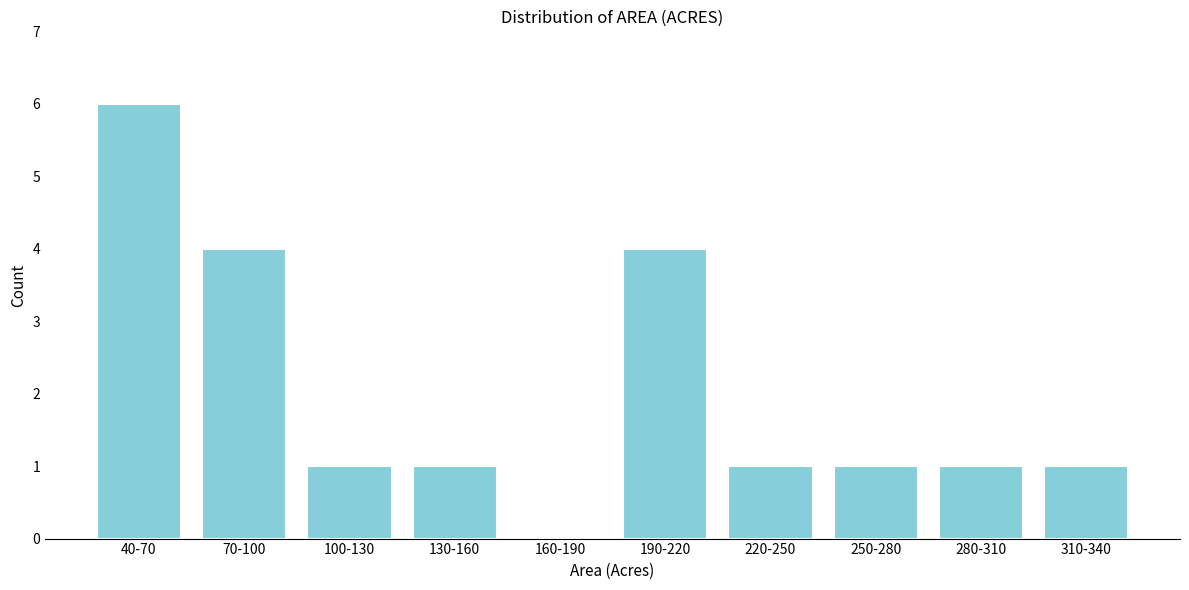

Reading left to right, what are all the values shown in this chart?

40-70=6	70-100=4	100-130=1	130-160=1	160-190=0	190-220=4	220-250=1	250-280=1	280-310=1	310-340=1